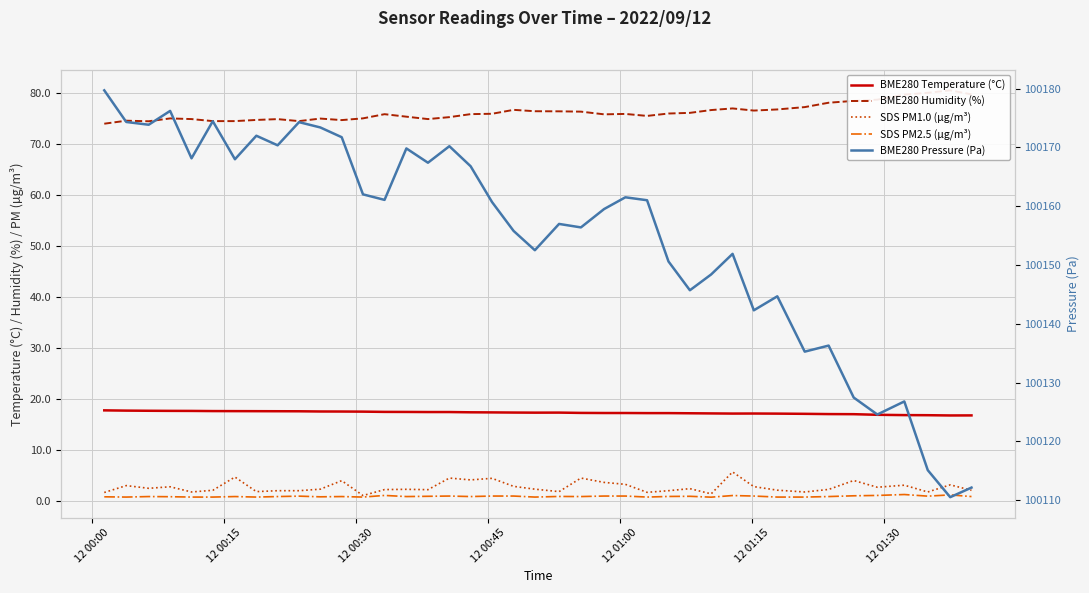

What is the difference between the maximum and minimum values in the BME280 Temperature (°C) series?

1.0